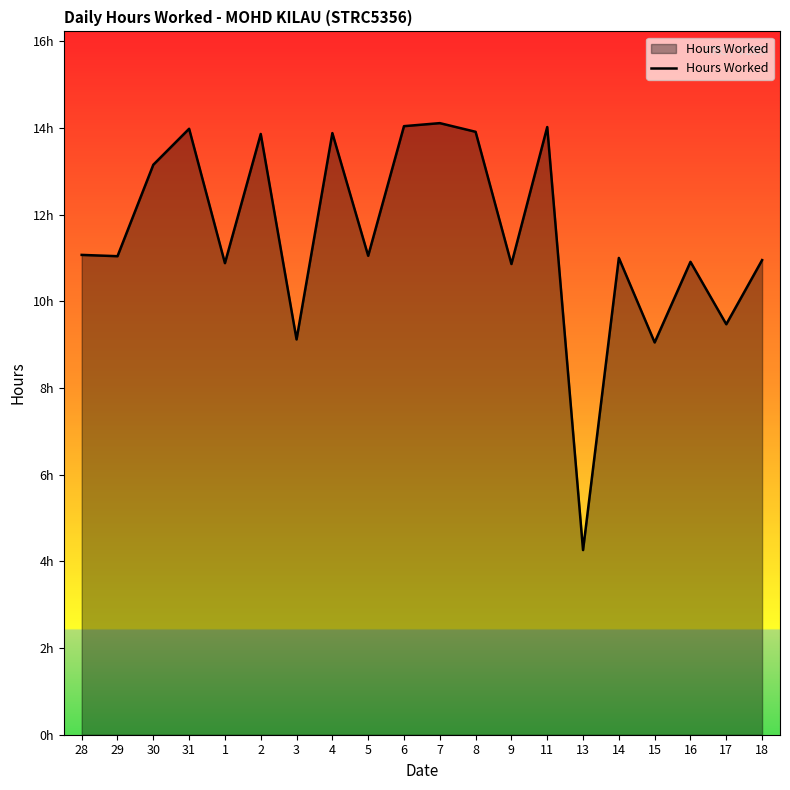

Rank the categories by value from highest to lowest.

7, 6, 11, 31, 8, 4, 2, 30, 28, 5, 29, 14, 18, 16, 1, 9, 17, 3, 15, 13